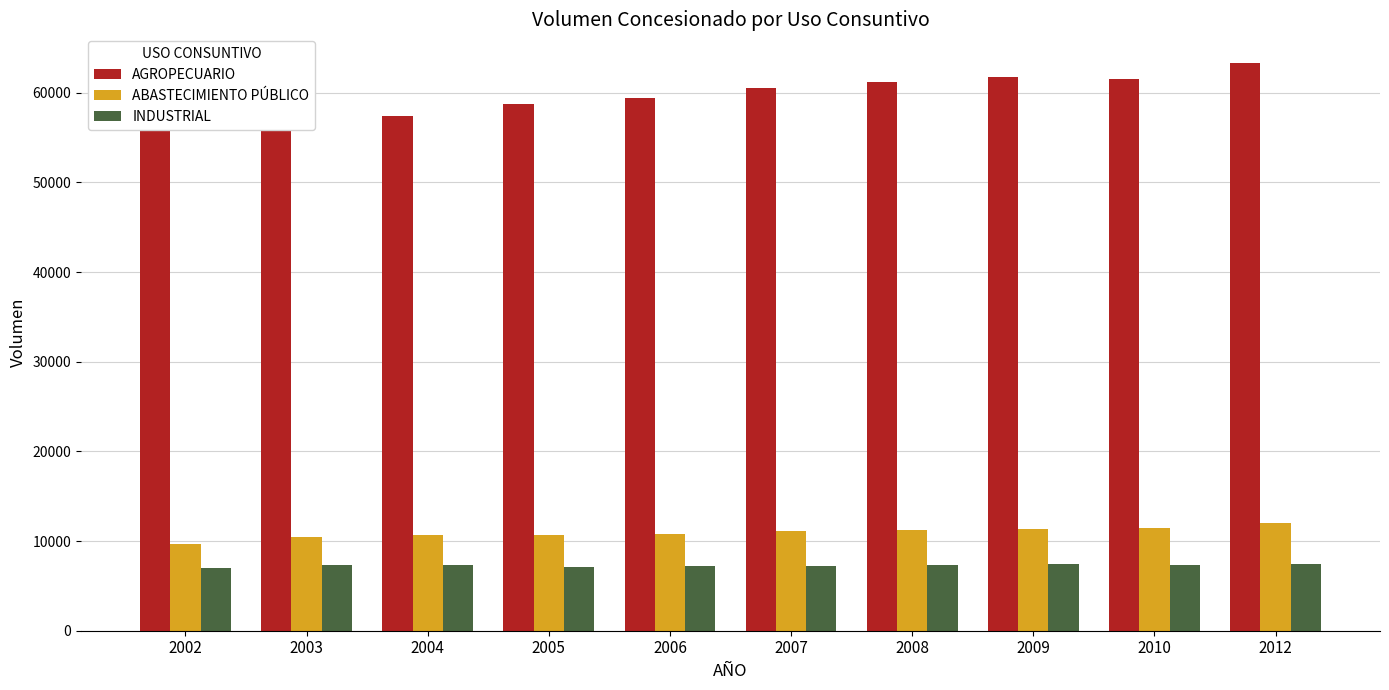

What is the difference between the maximum and minimum values in the INDUSTRIAL series?

546.6